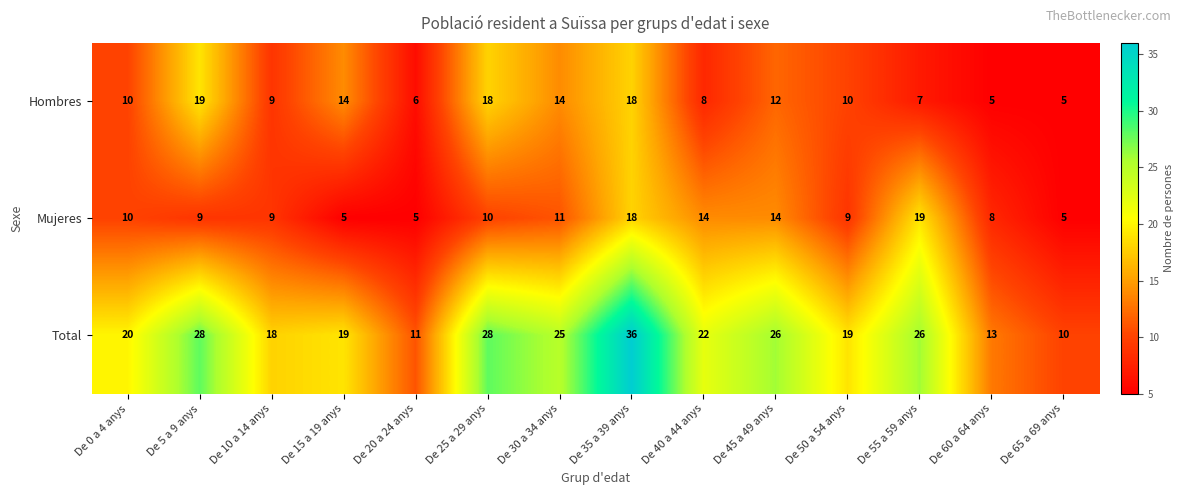

What is the spread (max minus min) of values at De 40 a 44 anys?

14